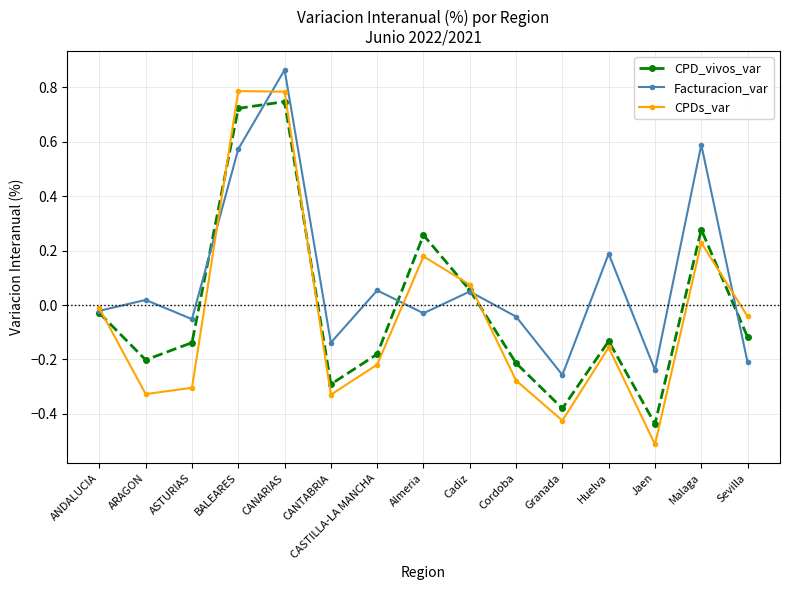

What is the label of the 6th point from the right?

Cordoba